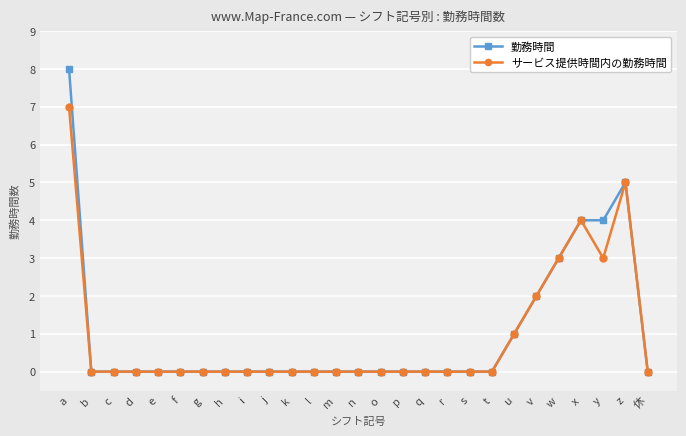

Does the chart have visible grid lines?

Yes